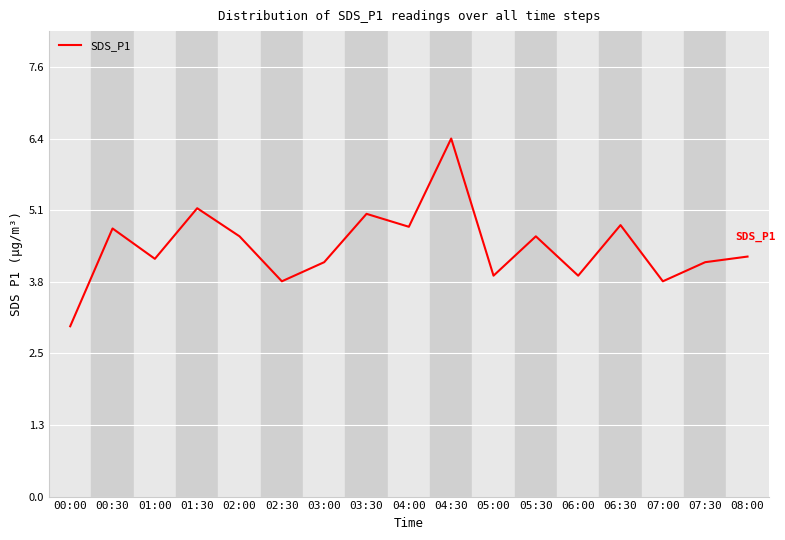

Where does the data first go above 4?

00:30